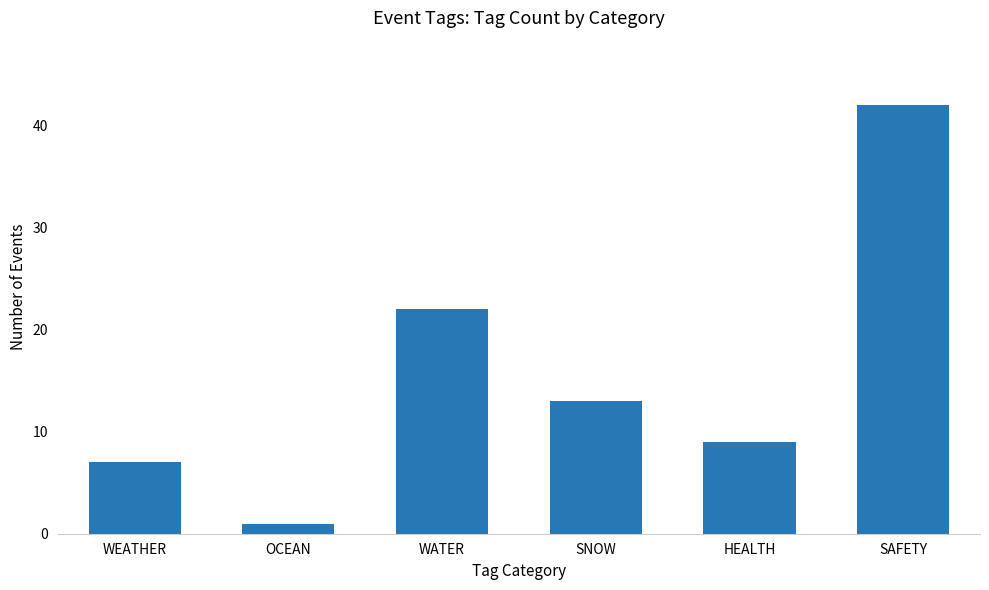

How many distinct data groups are displayed?

1